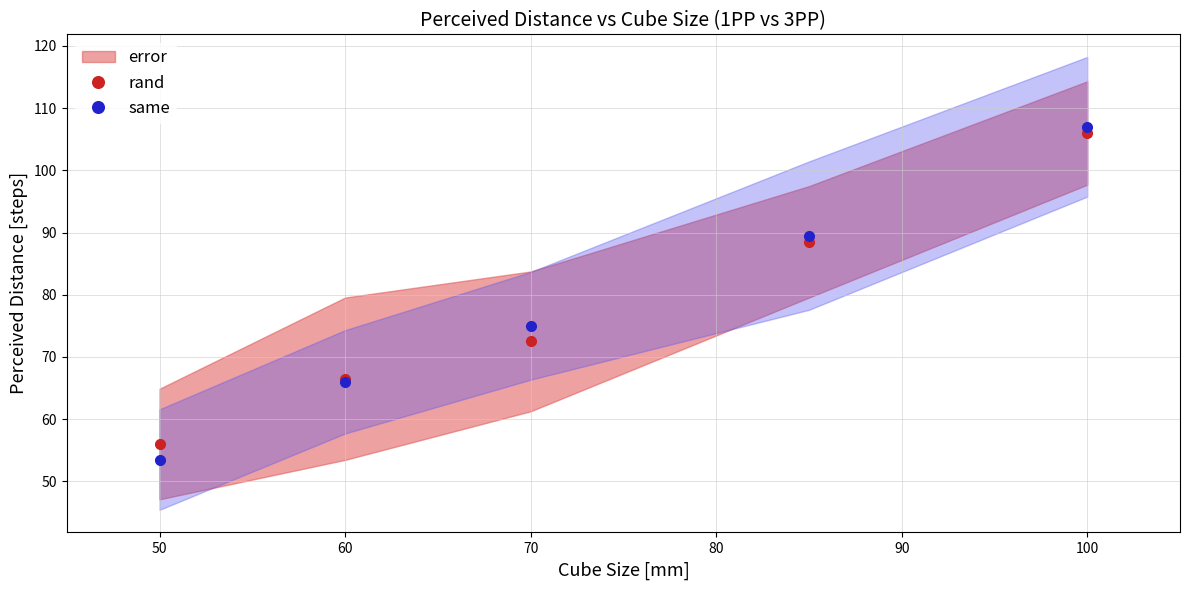

True or false: same has more than 2 points higher than both neighbors.

False